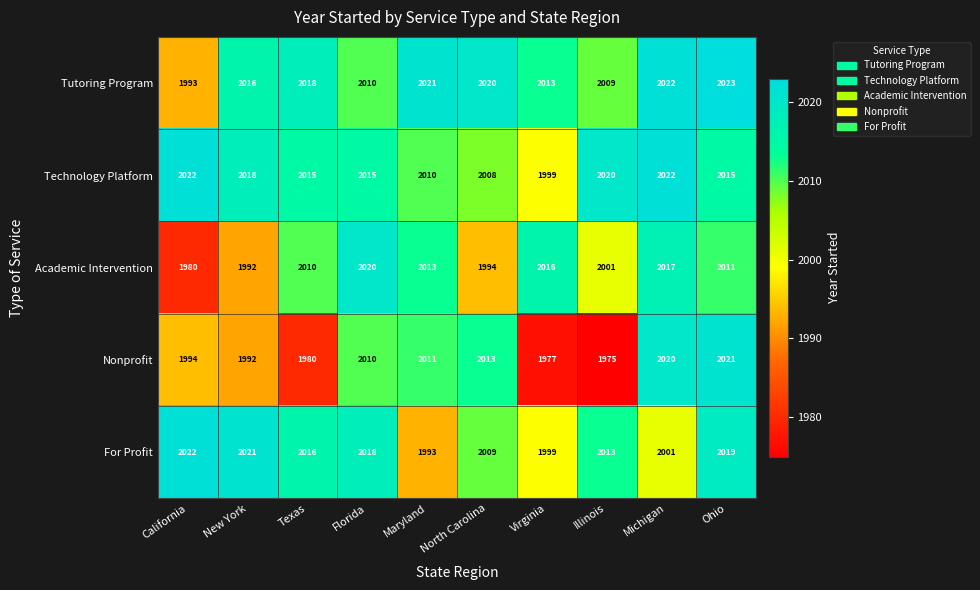

List the labels in order of Academic Intervention value, smallest first.

California, New York, North Carolina, Illinois, Texas, Ohio, Maryland, Virginia, Michigan, Florida